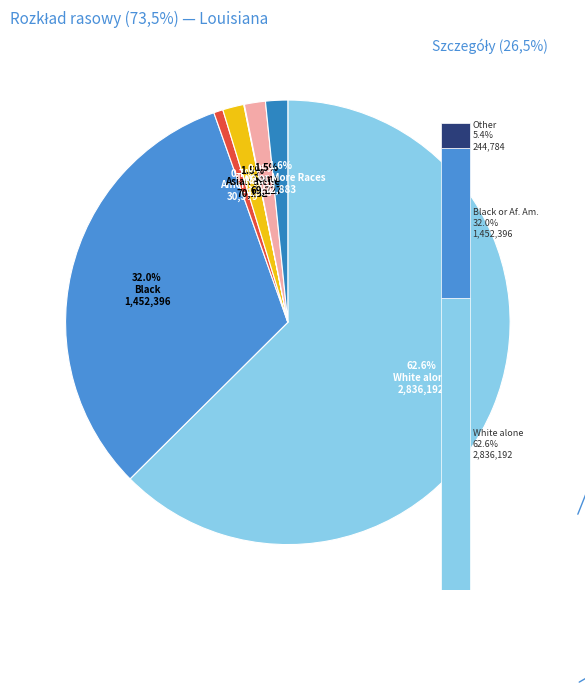

Which slice is the largest?

White alone